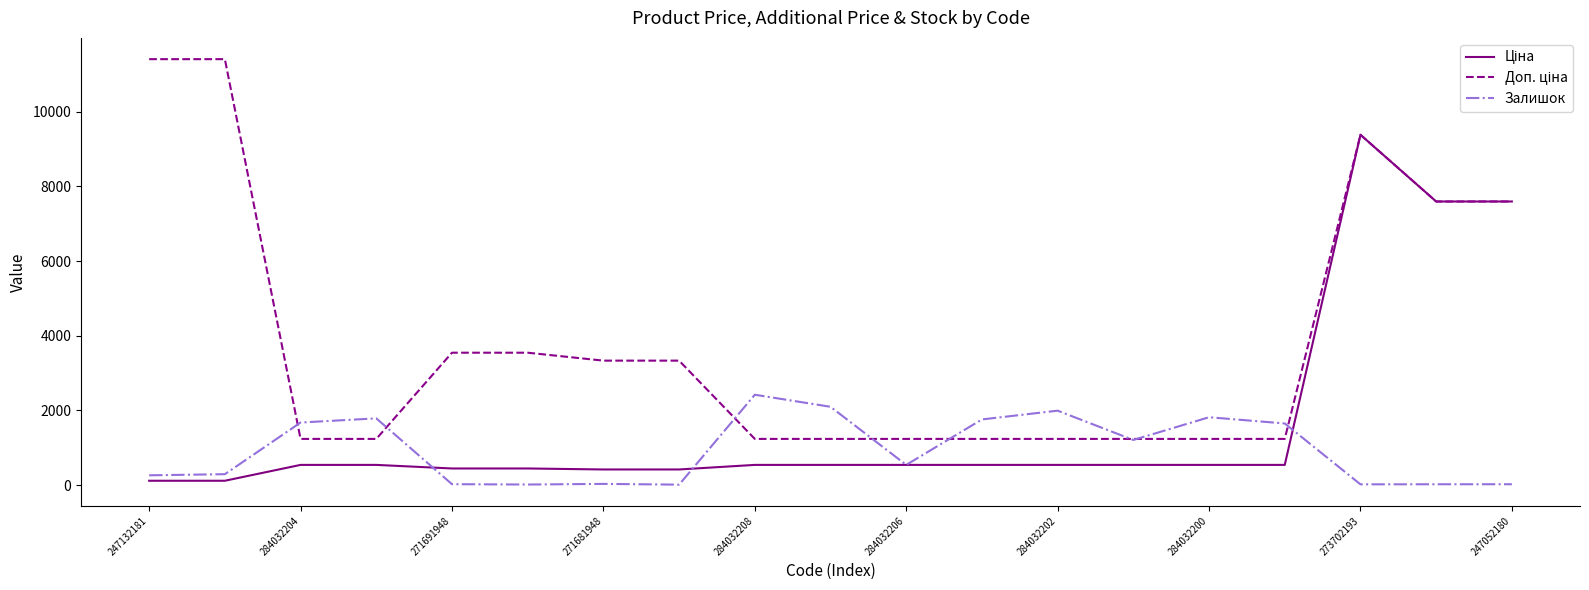

What is the maximum value shown in the chart?

11410.0